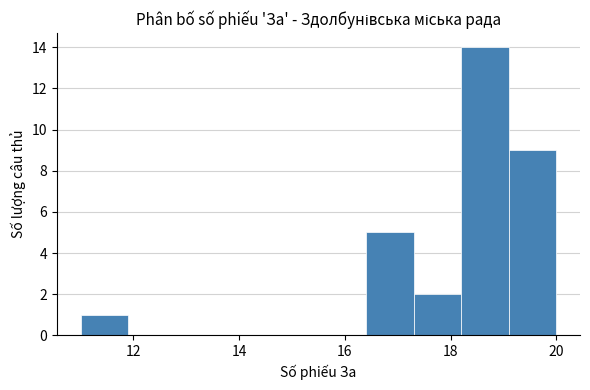

Which range on the x-axis has the tallest bar?

18.2 to 19.1